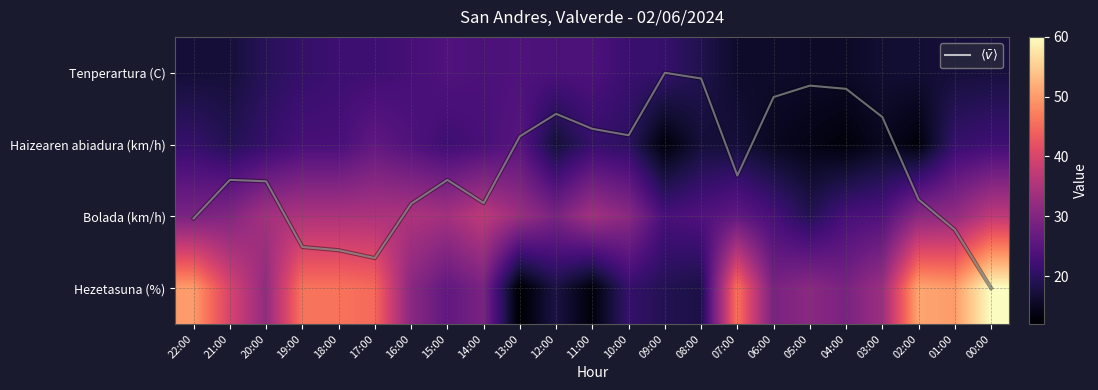

List the labels in order of Haizearen abiadura (km/h) value, smallest first.

09:00, 04:00, 02:00, 05:00, 06:00, 03:00, 12:00, 08:00, 07:00, 21:00, 10:00, 22:00, 20:00, 11:00, 01:00, 15:00, 00:00, 19:00, 18:00, 14:00, 16:00, 13:00, 17:00